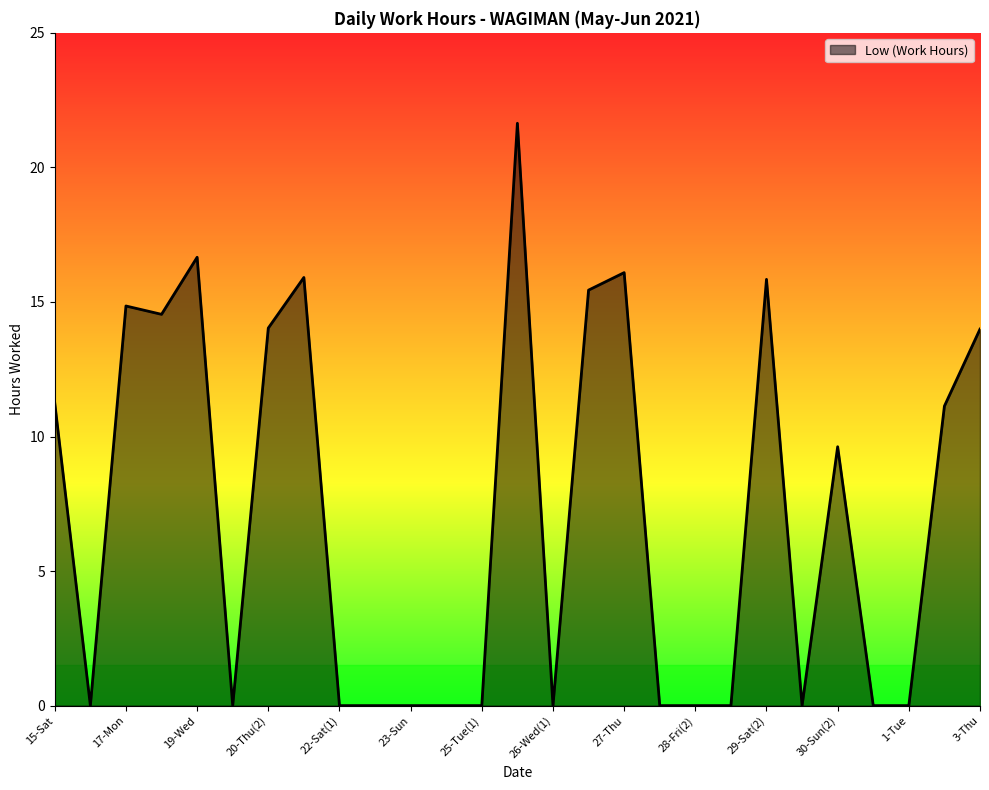

What is the greatest value displayed?

21.6